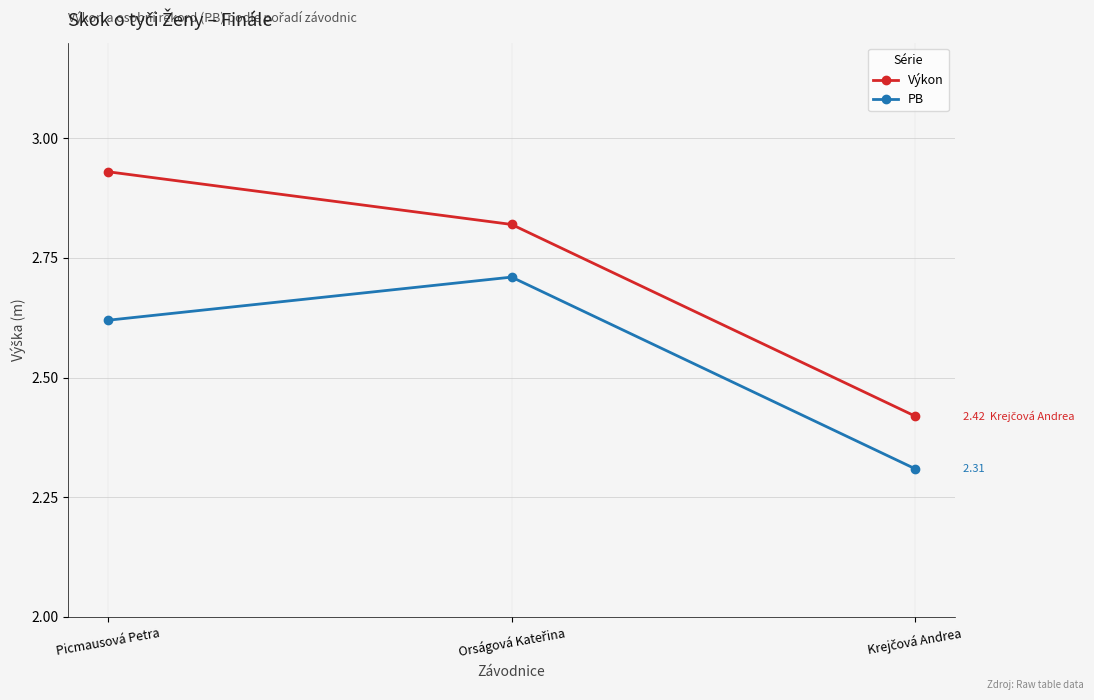

How many distinct data groups are displayed?

2